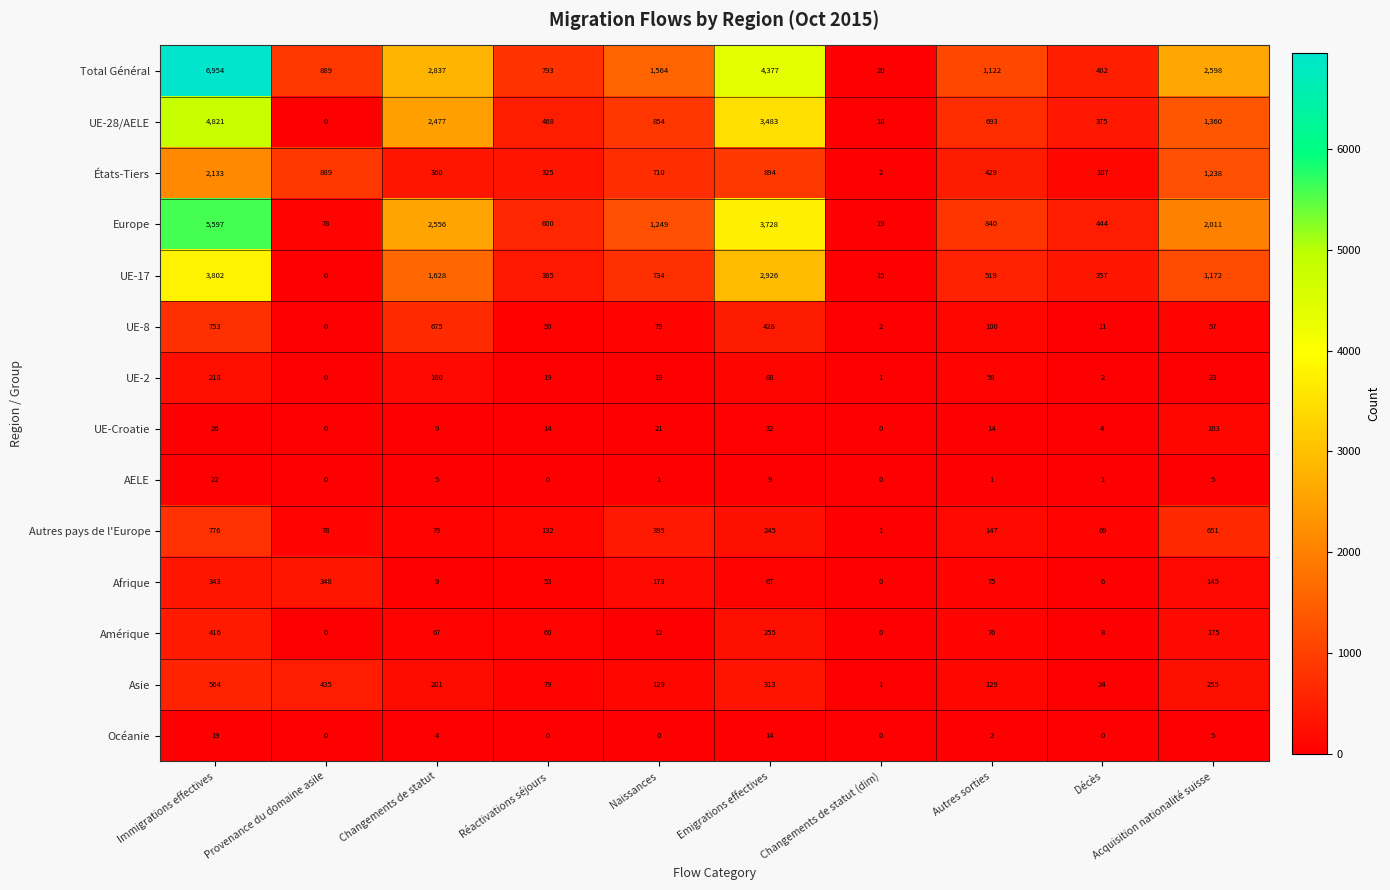

Which series has the largest range (max minus min)?

Total Général